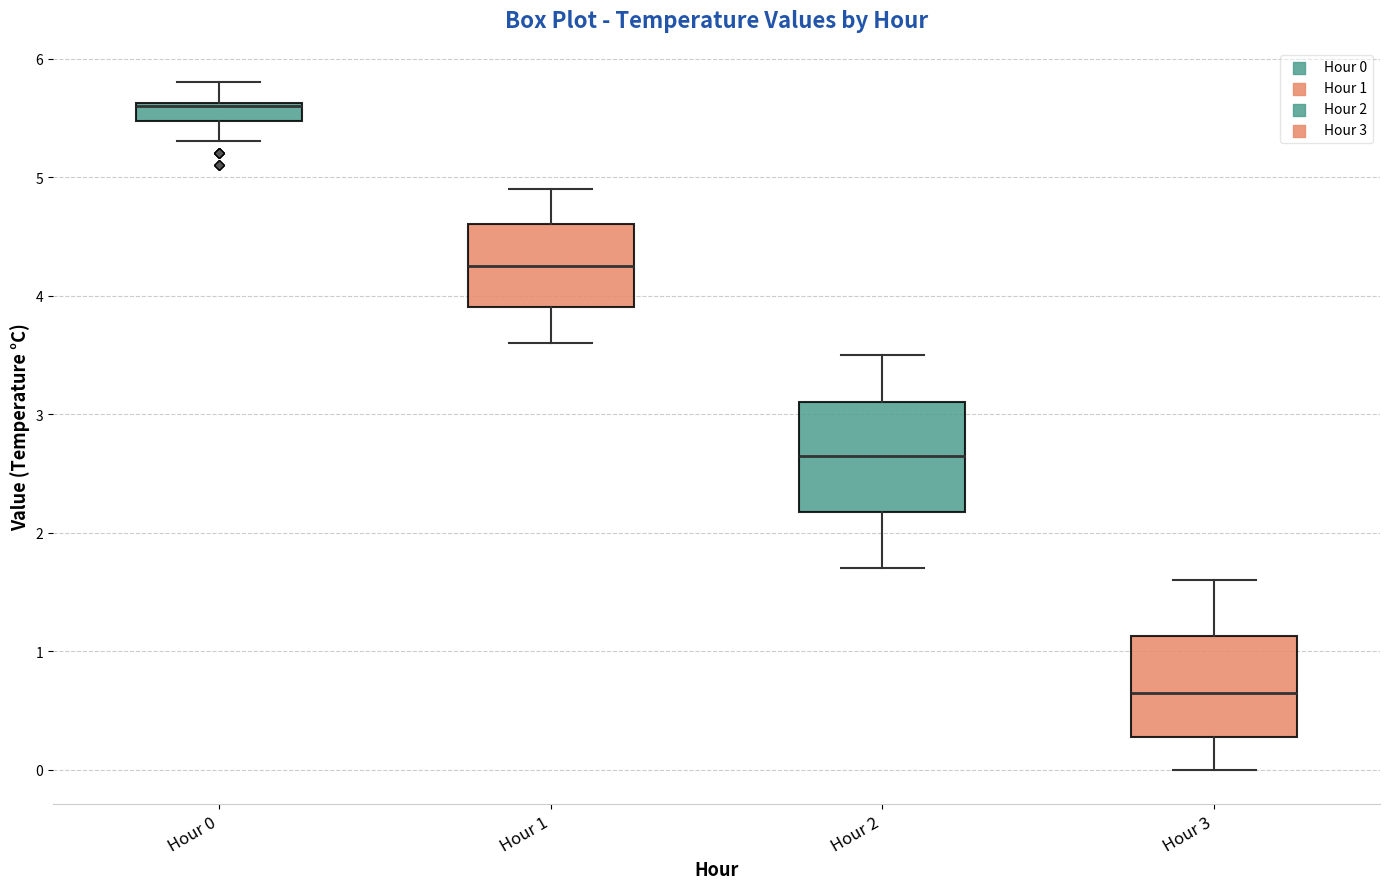

Where does the lower whisker of the box for Hour 3 end on the y-axis? The values are not printed on the chart, so give them approximately, as read against the axis.

0.0